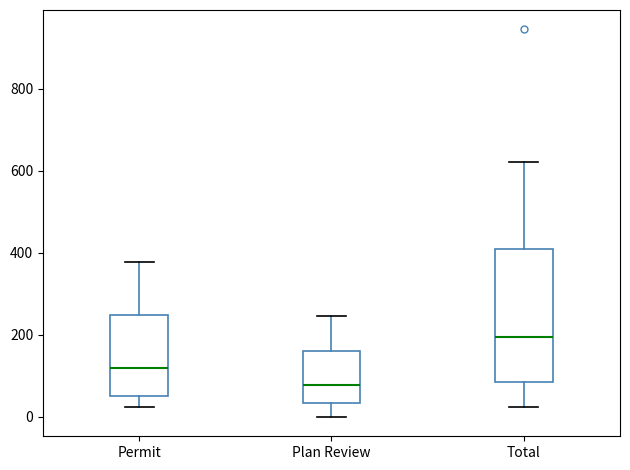

Where does the lower whisker of the box for Plan Review end on the y-axis? The values are not printed on the chart, so give them approximately, as read against the axis.

0